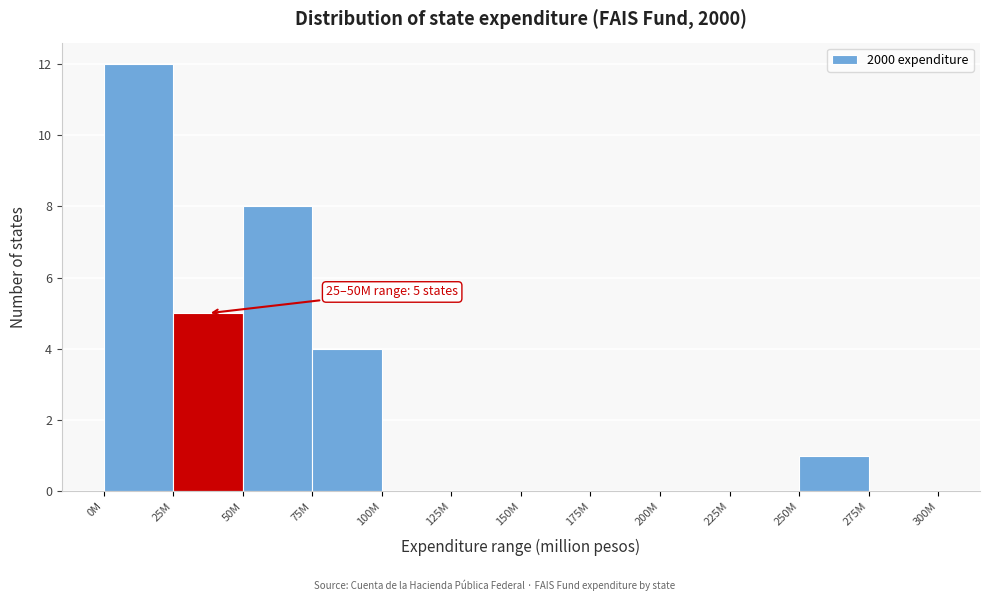

Reading left to right, what are all the values shown in this chart?

0M=12	25M=5	50M=8	75M=4	100M=0	125M=0	150M=0	175M=0	200M=0	225M=0	250M=1	275M=0